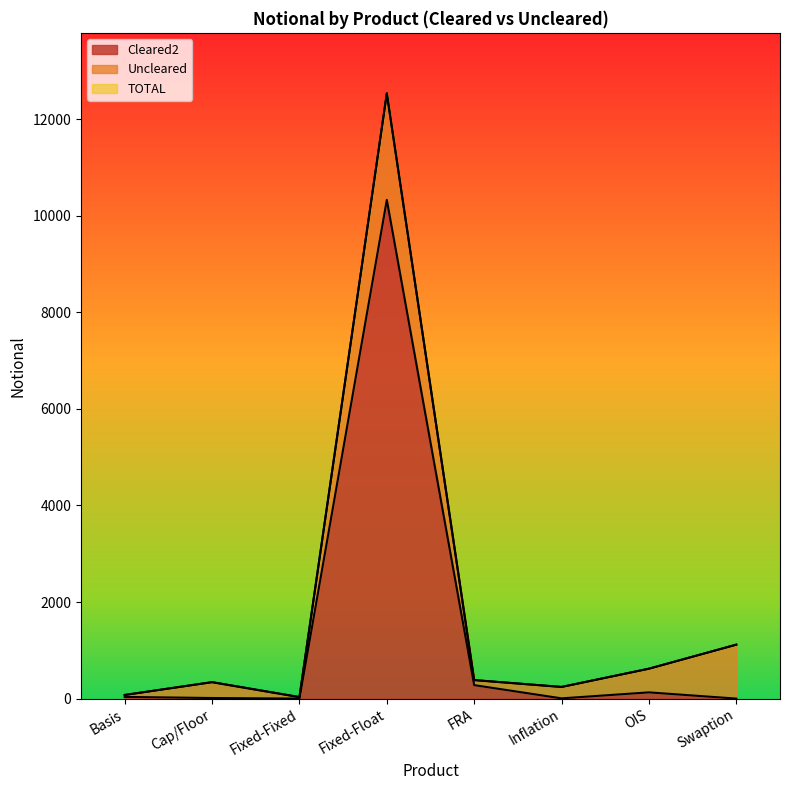

The value of TOTAL at FRA is 576. True or false?

False